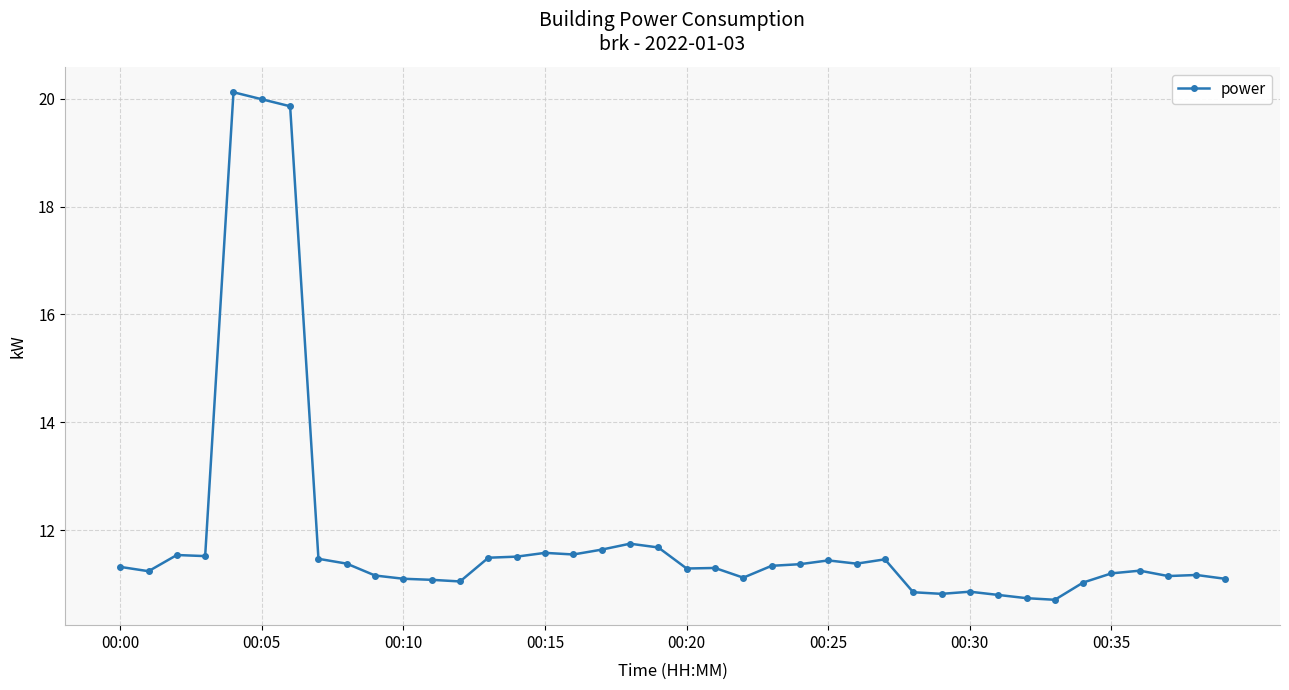

True or false: the data has more than 1 interior local peaks.

True